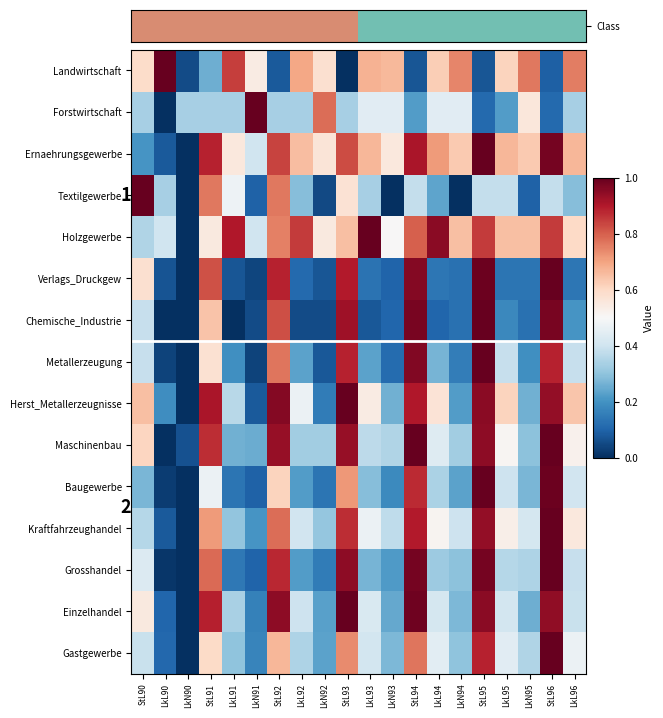

List the labels in order of Chemische_Industrie value, largest first.

StL95, StL94, StL96, StL93, StL92, StL91, StL90, LkL96, LkL95, LkN94, LkN95, LkN93, LkL94, LkL93, LkN91, LkL92, LkN92, LkL90, LkN90, LkL91